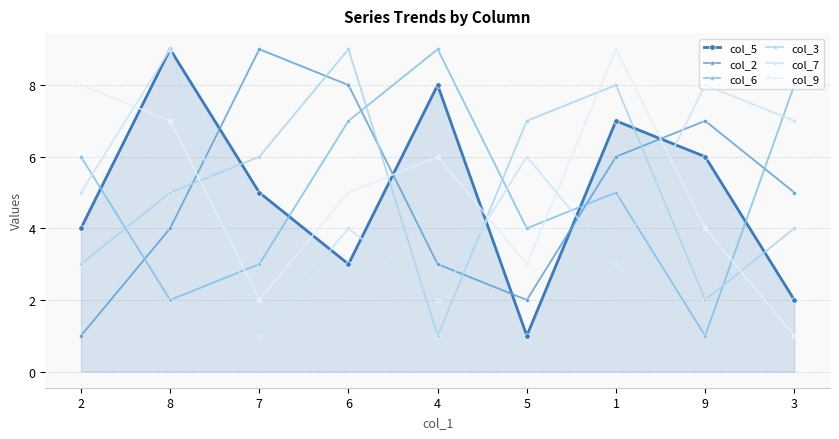

What is the smallest value displayed?

1